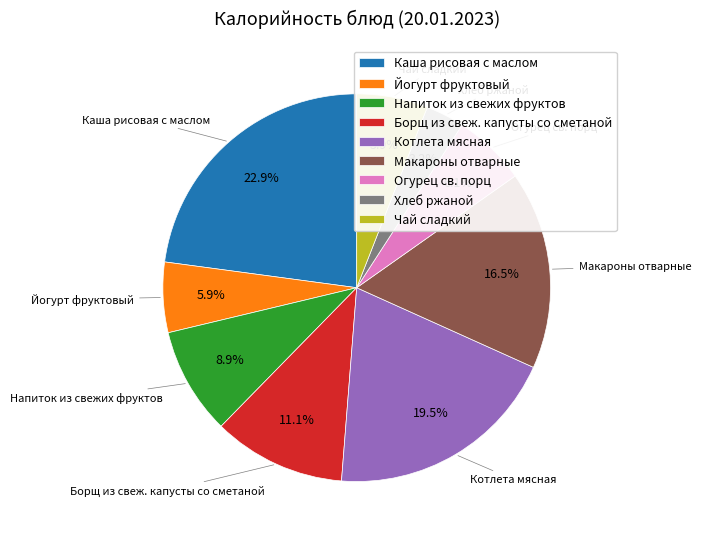

Is it true that Огурец св. порц is 6% of the pie?

True